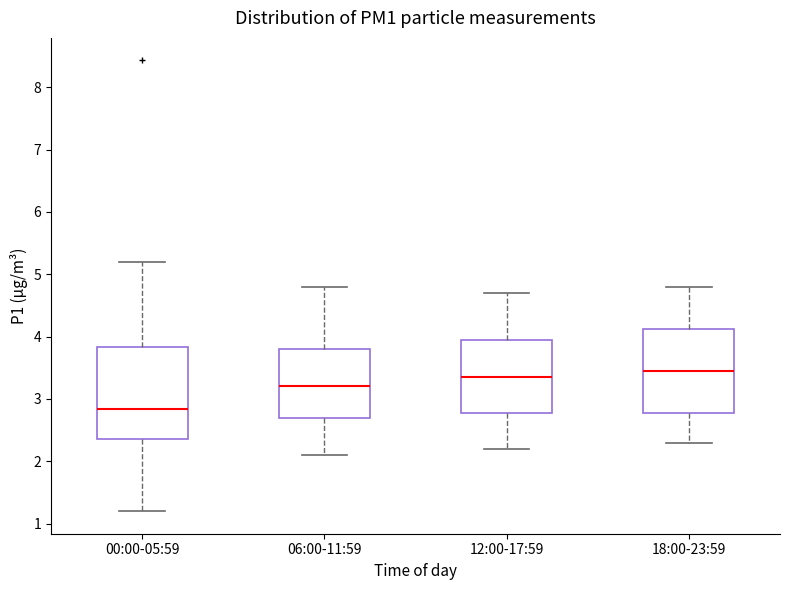

Reading left to right, transcribe this box plot: for each box, give where its median line is, the range the box spans, and where its two whiskers end, as read against the y-axis. The values are not printed on the chart, so give them approximately, as read against the axis.

00:00-05:59: median 2.8, box 2.4 to 3.8, whiskers 1.2 to 5.2
06:00-11:59: median 3.2, box 2.7 to 3.8, whiskers 2.1 to 4.8
12:00-17:59: median 3.4, box 2.8 to 4.0, whiskers 2.2 to 4.7
18:00-23:59: median 3.5, box 2.8 to 4.1, whiskers 2.3 to 4.8